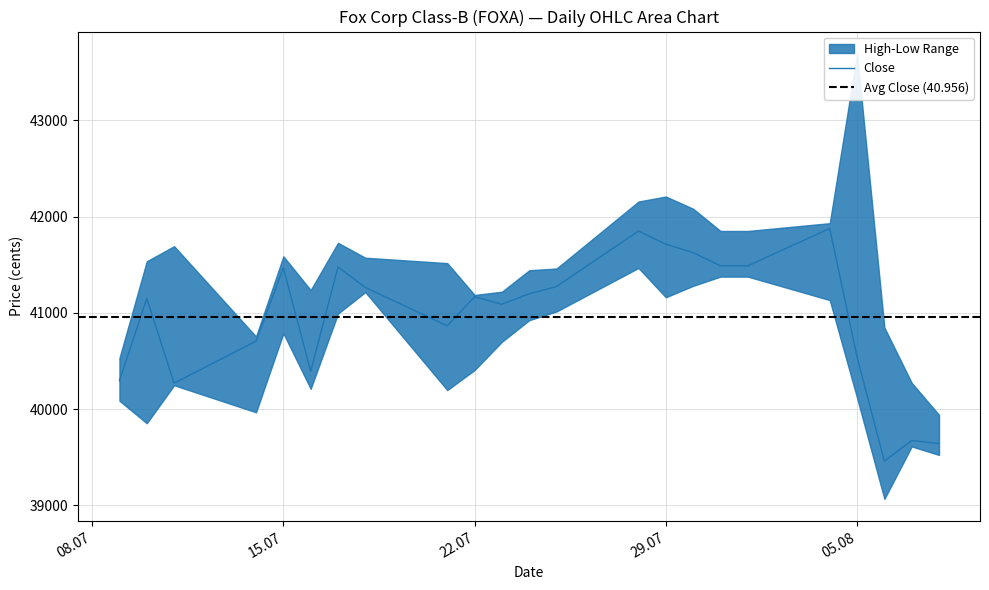

What is the label of the 10th point from the left?

22.07.2025